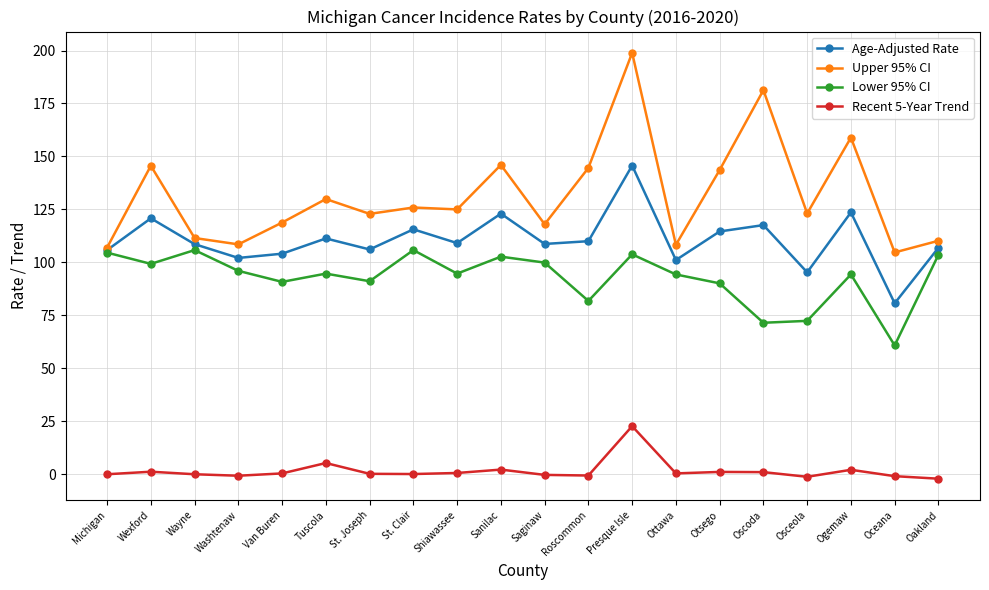

The value of Upper 95% CI at St. Clair is 125.9. True or false?

True